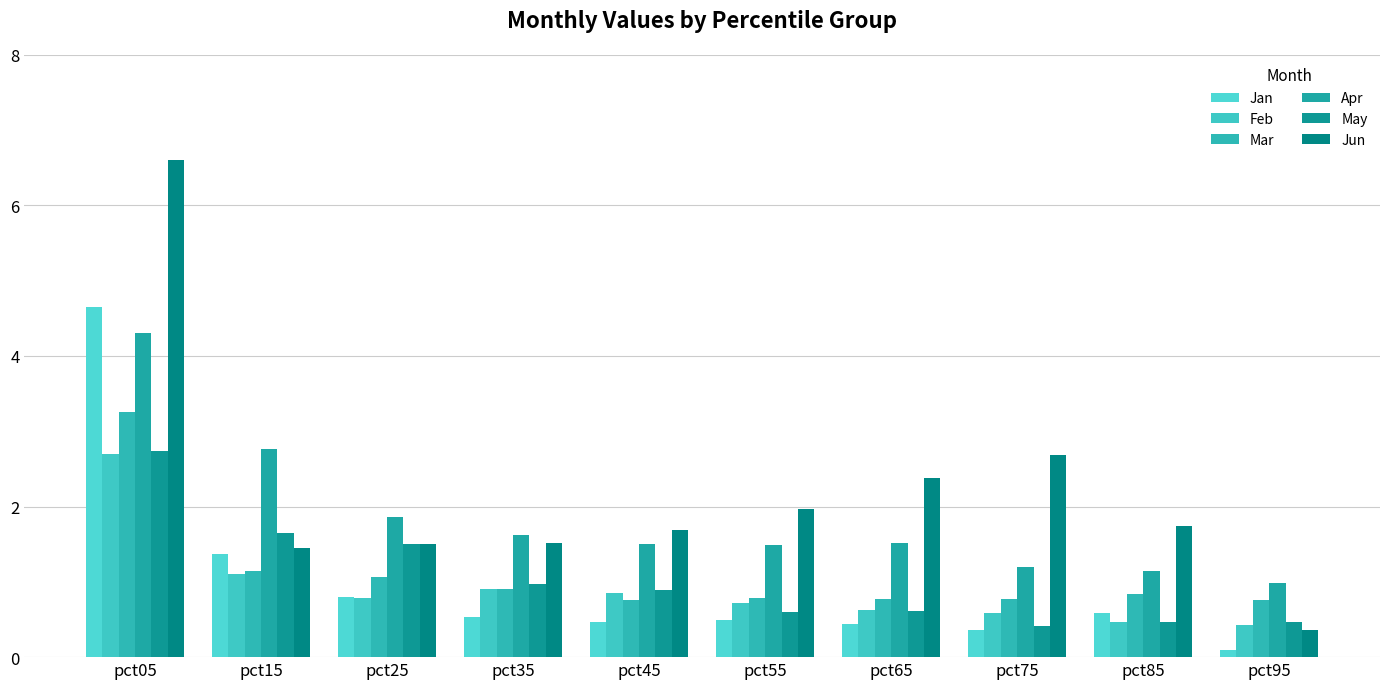

At which category is the sum across all series the highest?

pct05